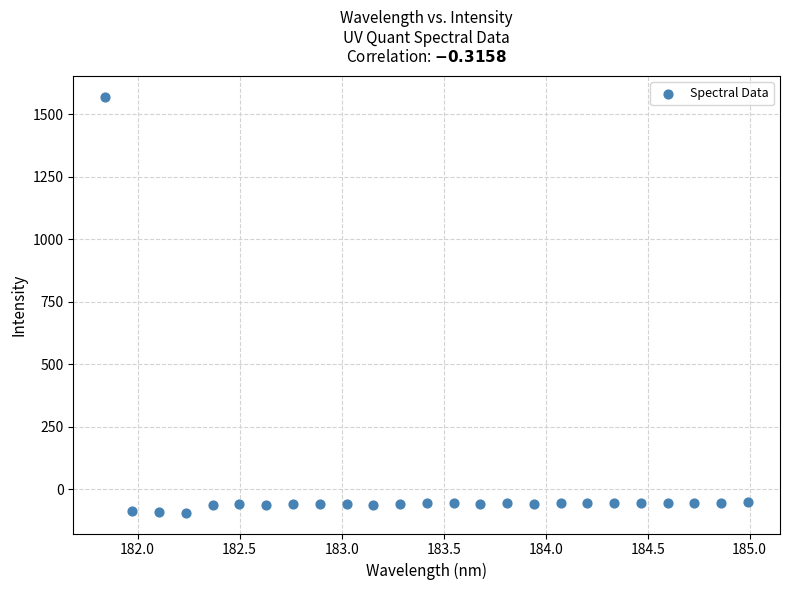

What is the range of X values (max minus min)?

3.1